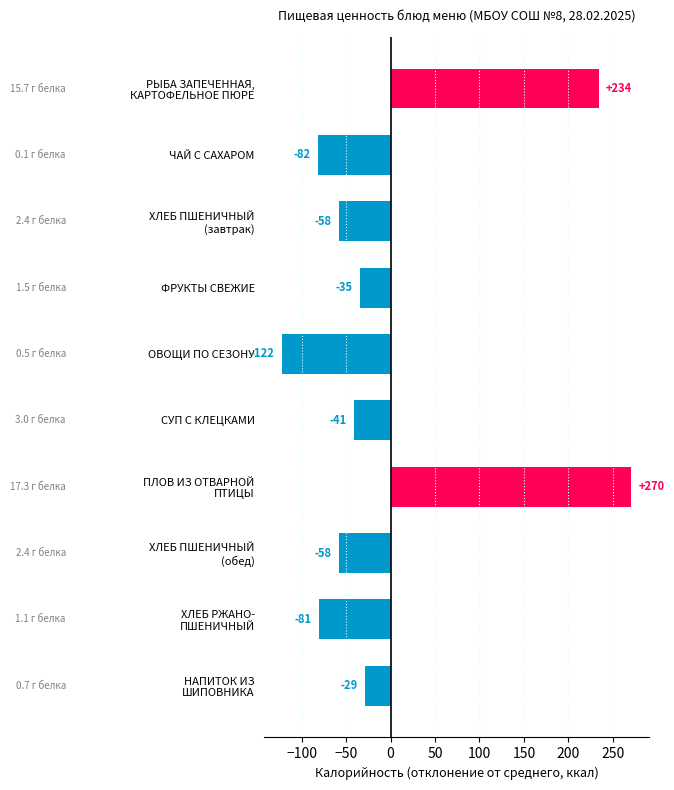

The chart shows a value of -67.4 at СУП С КЛЕЦКАМИ. True or false?

False